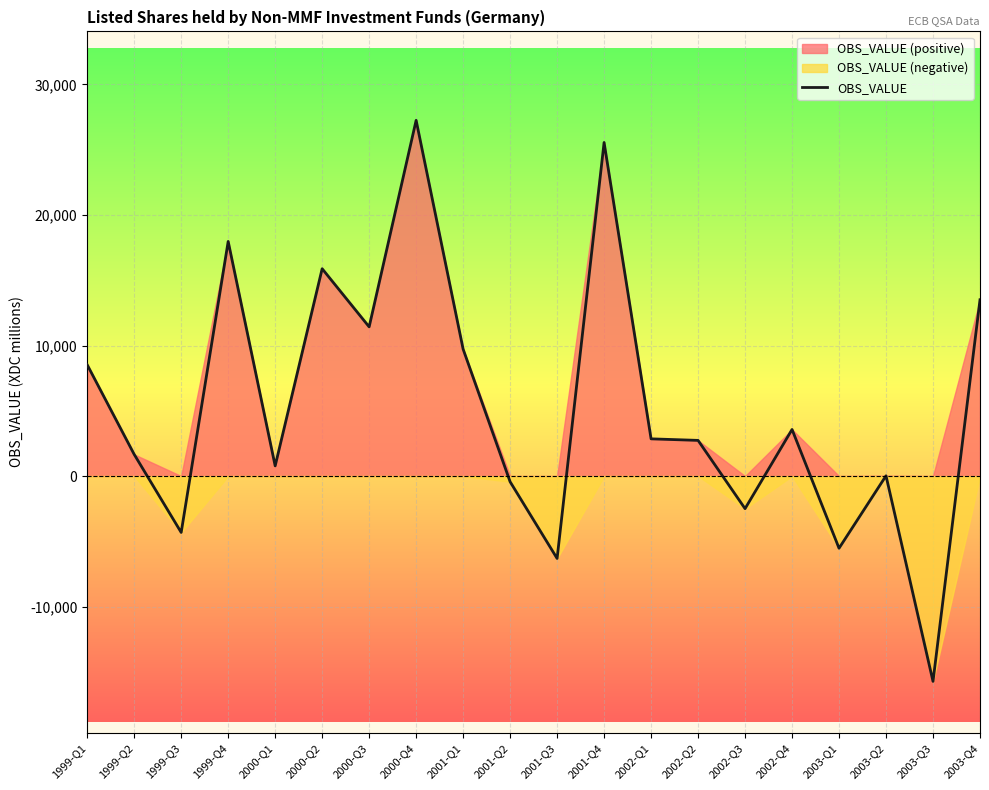

List the labels in order of value, largest first.

2000-Q4, 2001-Q4, 1999-Q4, 2000-Q2, 2003-Q4, 2000-Q3, 2001-Q1, 1999-Q1, 2002-Q4, 2002-Q1, 2002-Q2, 1999-Q2, 2000-Q1, 2003-Q2, 2001-Q2, 2002-Q3, 1999-Q3, 2003-Q1, 2001-Q3, 2003-Q3